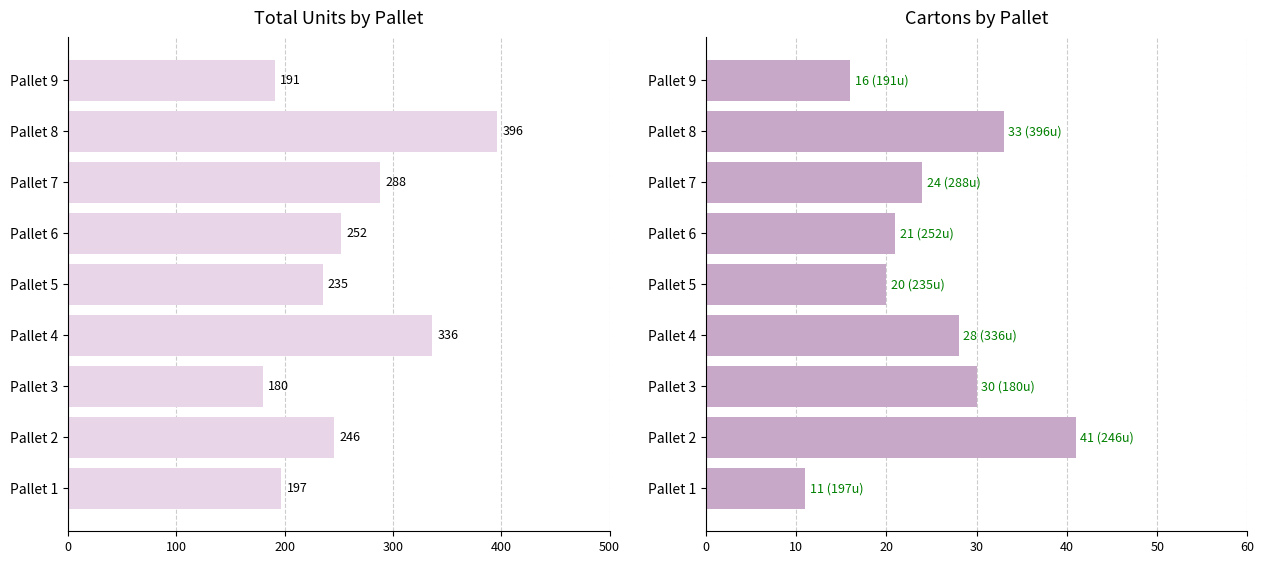

What is the maximum value shown in the chart?

396